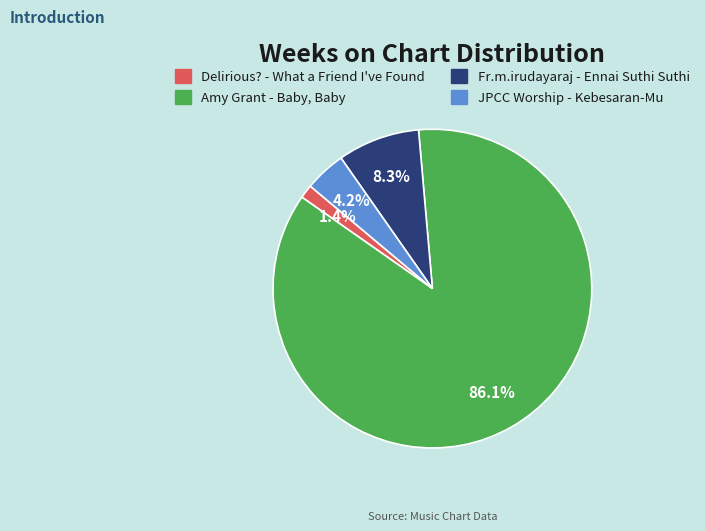

Which slice is the largest?

Amy Grant - Baby, Baby